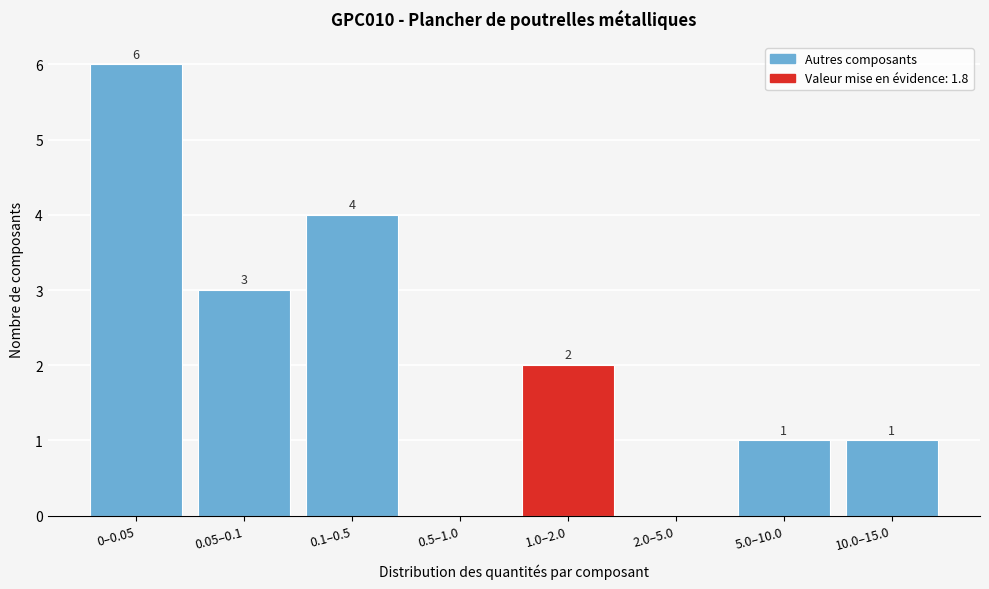

Reading left to right, extract all data points from this chart.

0–0.05=6	0.05–0.1=3	0.1–0.5=4	0.5–1.0=0	1.0–2.0=2	2.0–5.0=0	5.0–10.0=1	10.0–15.0=1